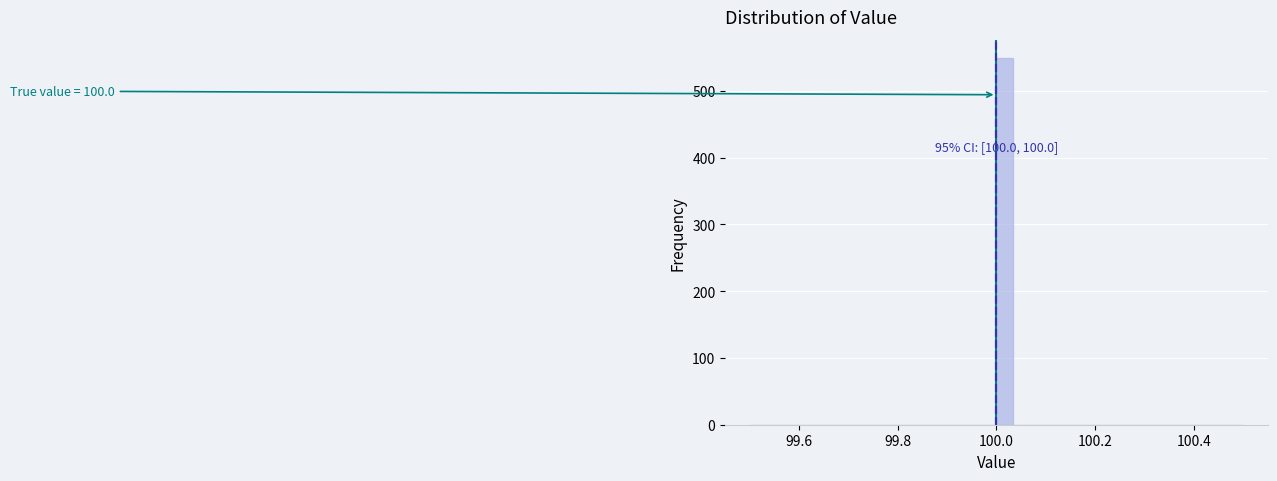

Read against the x-axis, roughly where is the centre of the tallest bar?

100.02